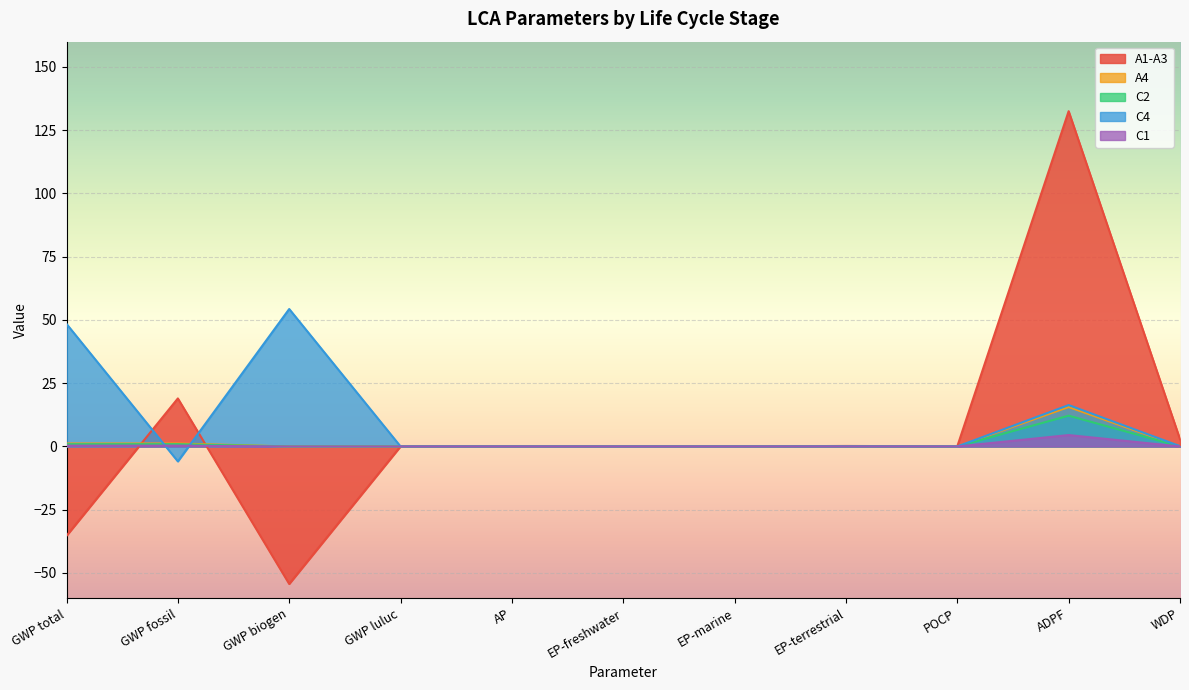

How many lines are shown in the chart?

5